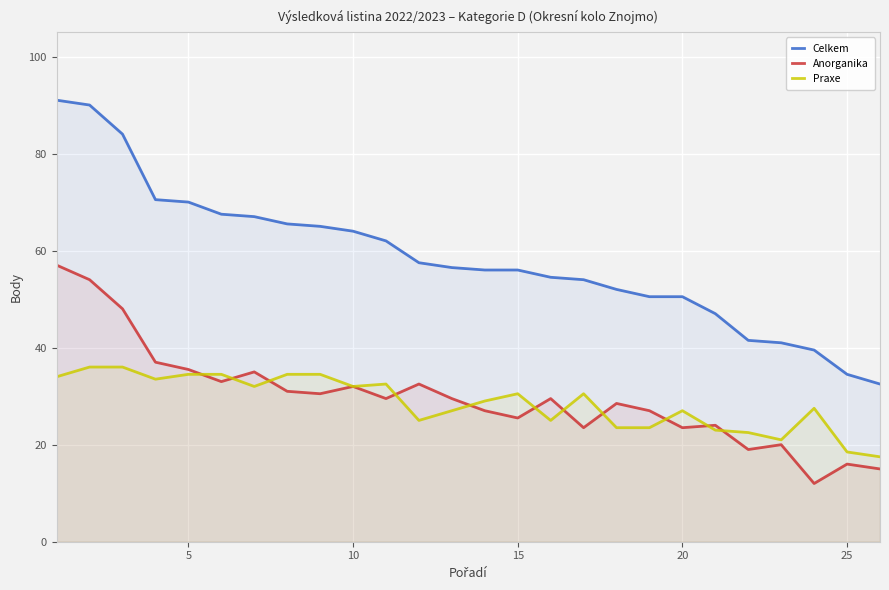

What are all the series names shown in the legend?

Celkem, Anorganika, Praxe